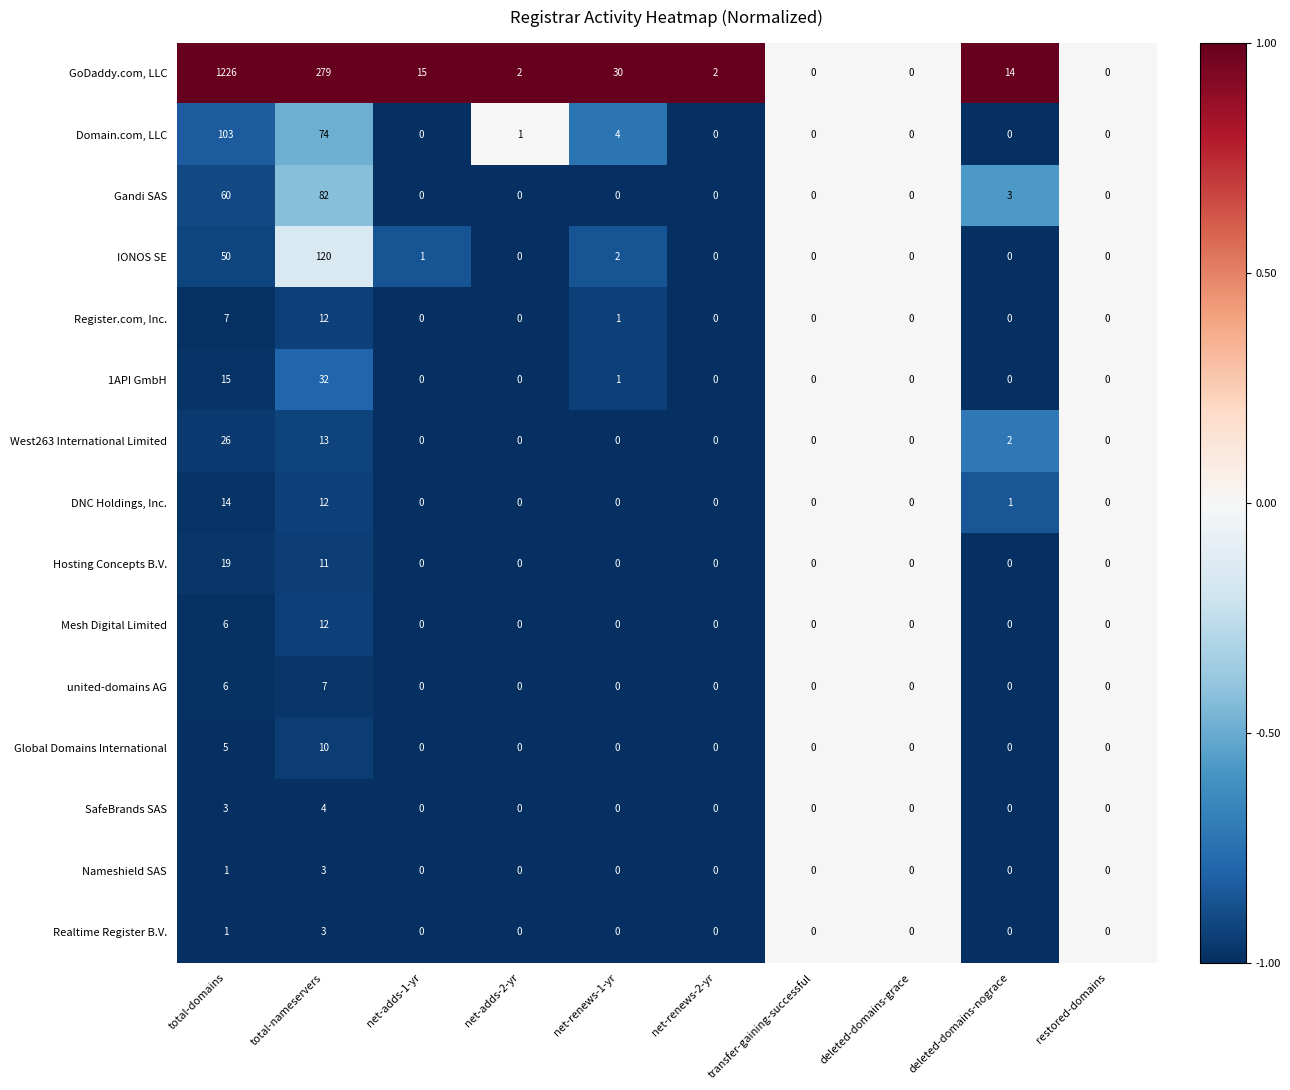

What is the difference between the second highest and second lowest values in the West263 International Limited series?

13